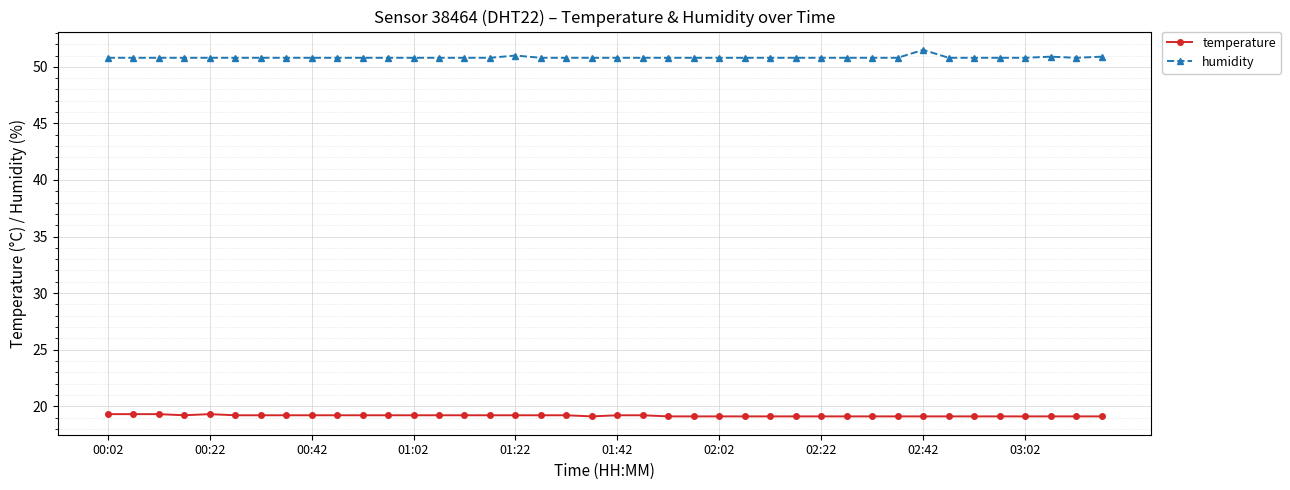

At how many categories does at least one series exceed 35?

40